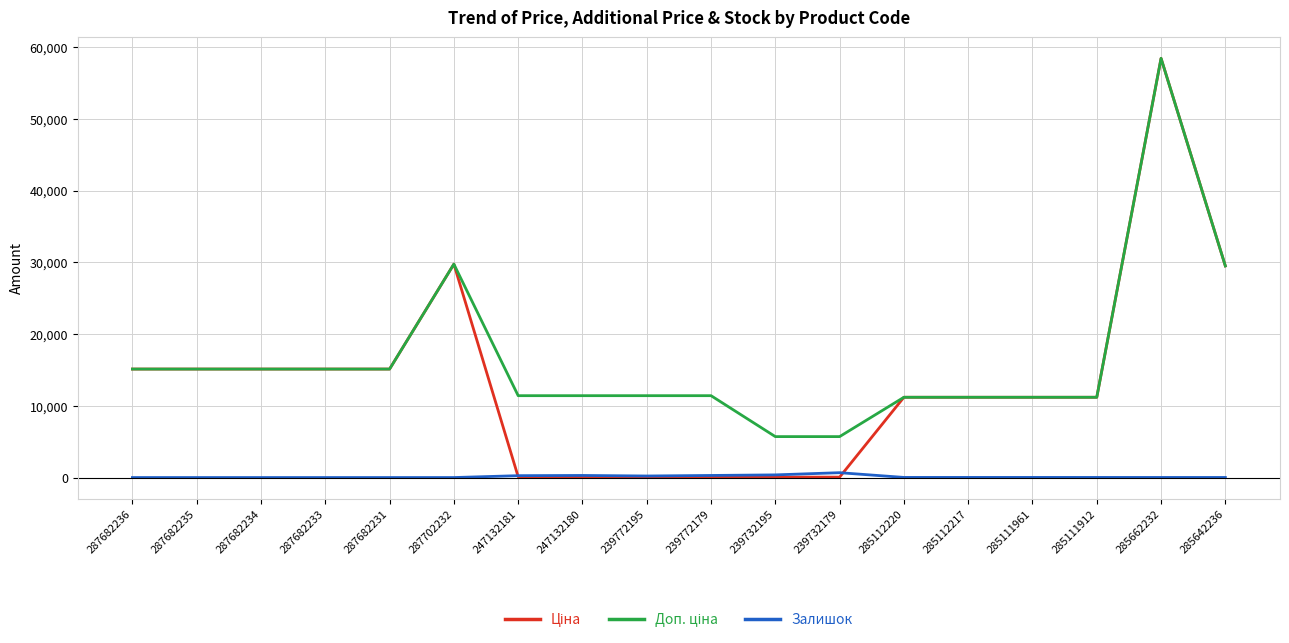

At how many categories does at least one series exceed 43555?

1